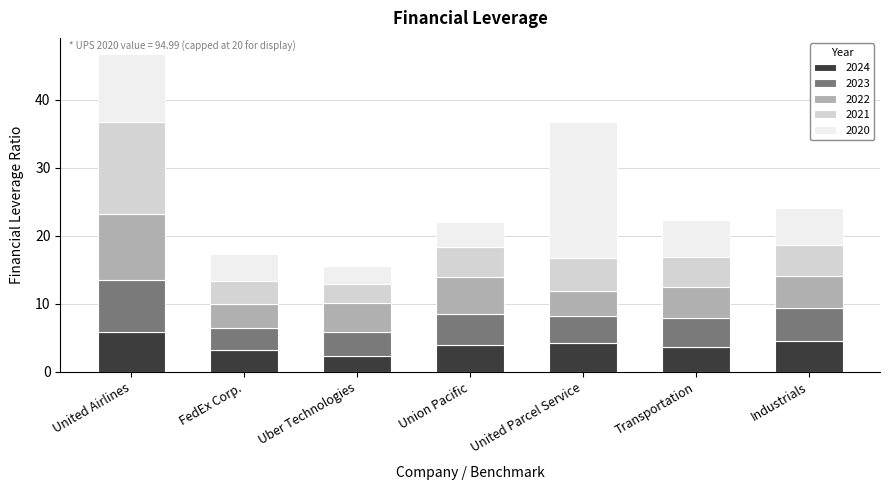

What is the total value across all series at United Airlines?

46.8